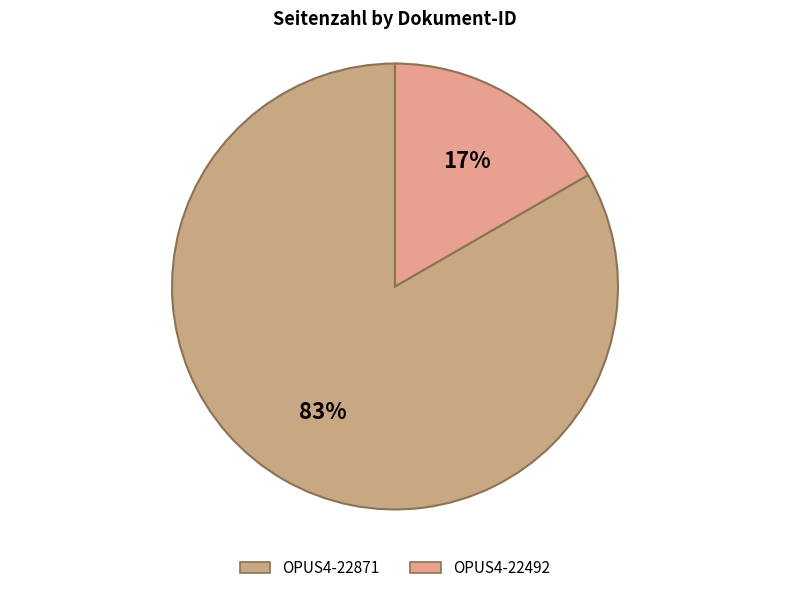

Rank the categories by value from lowest to highest.

OPUS4-22492, OPUS4-22871